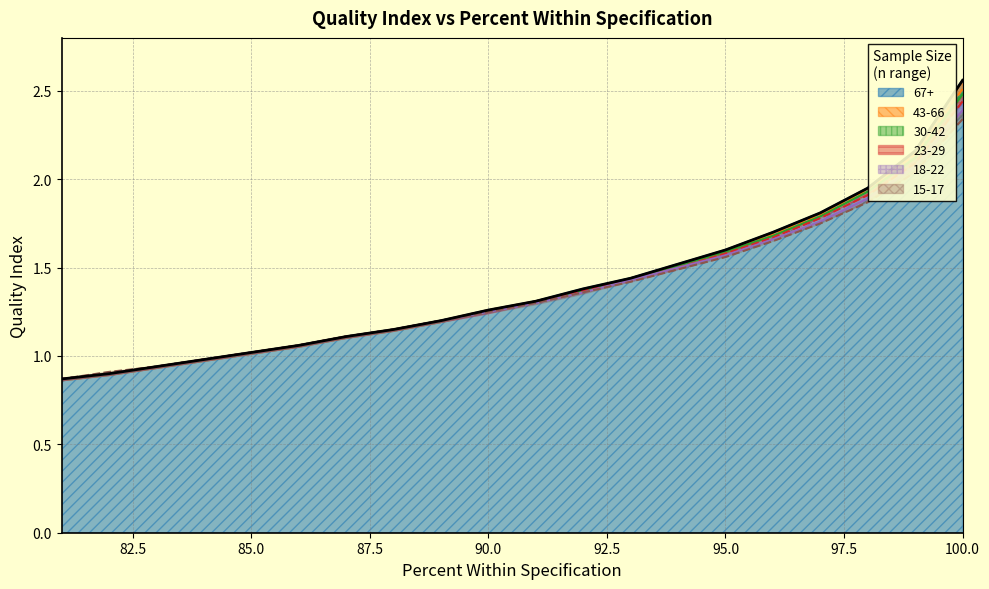

How many values in the 43-66 series exceed 1?

16